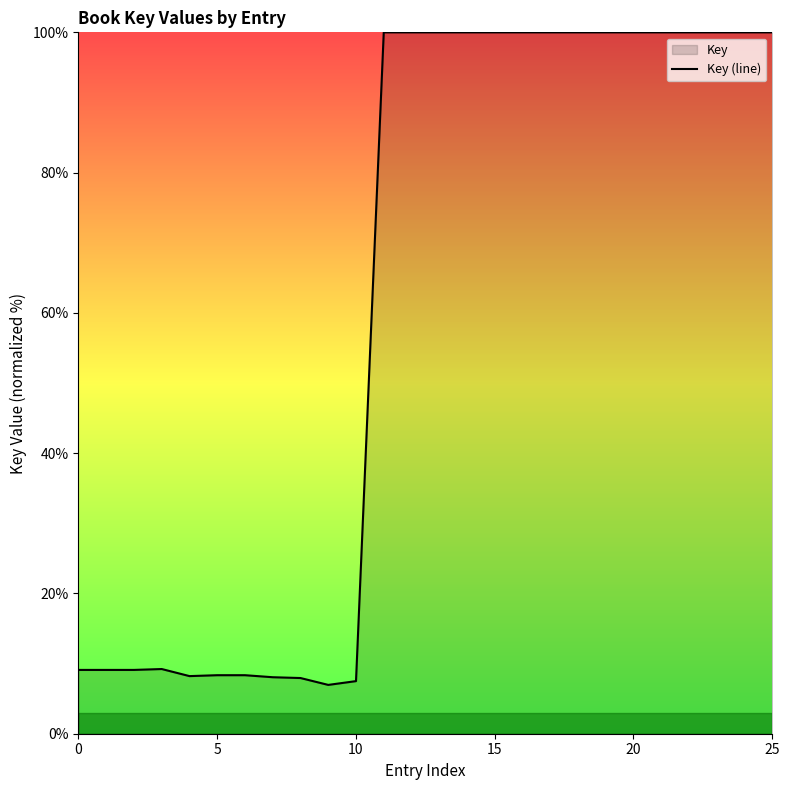

Between 12 and 7, which is larger?

12